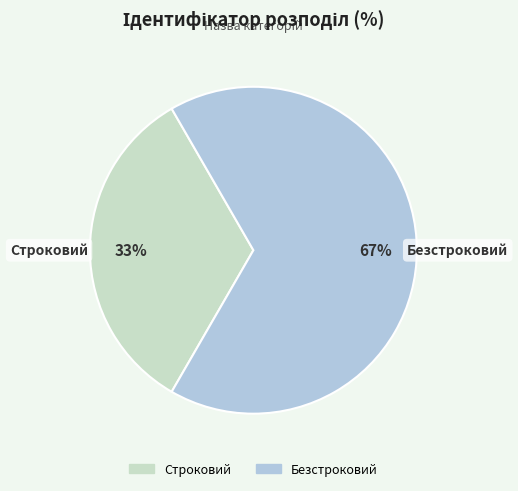

True or false: Безстроковий accounts for 67% of the total.

True